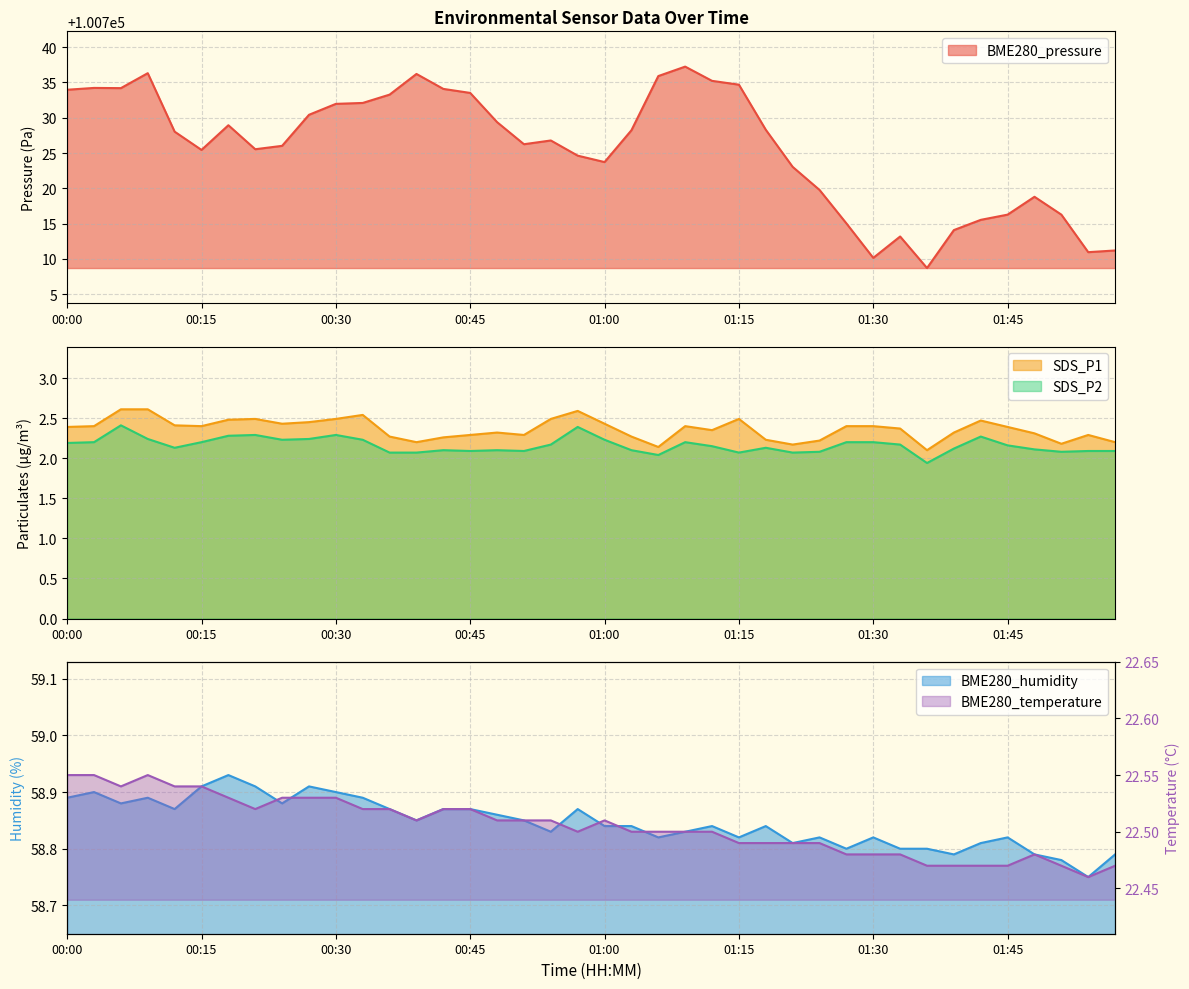

How many lines are shown in the chart?

5